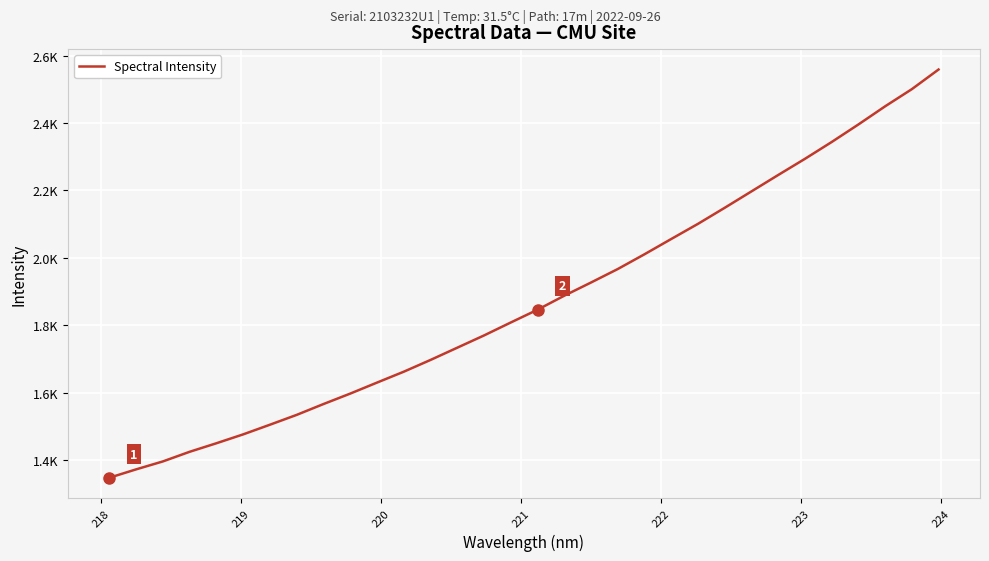

Does the chart have visible grid lines?

Yes